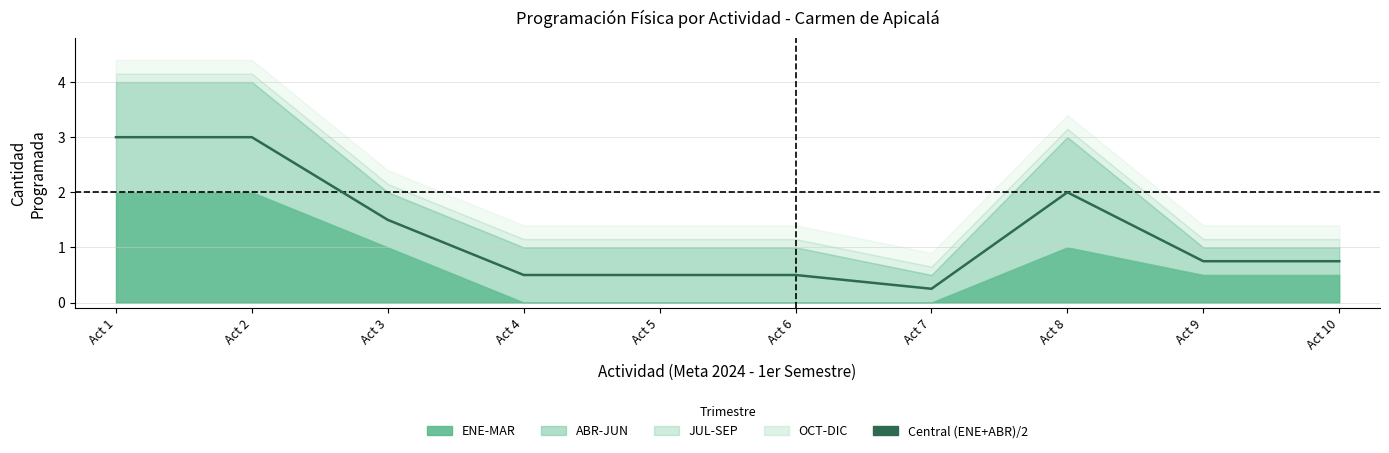

Does the chart have visible grid lines?

Yes